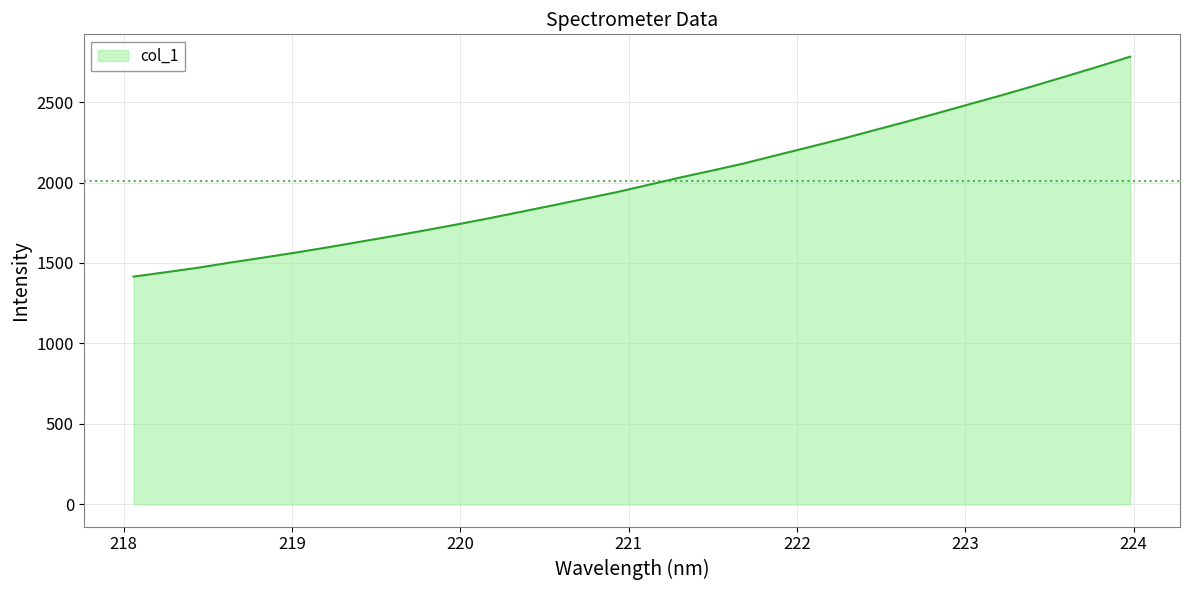

What is the minimum value shown in the chart?

1415.1